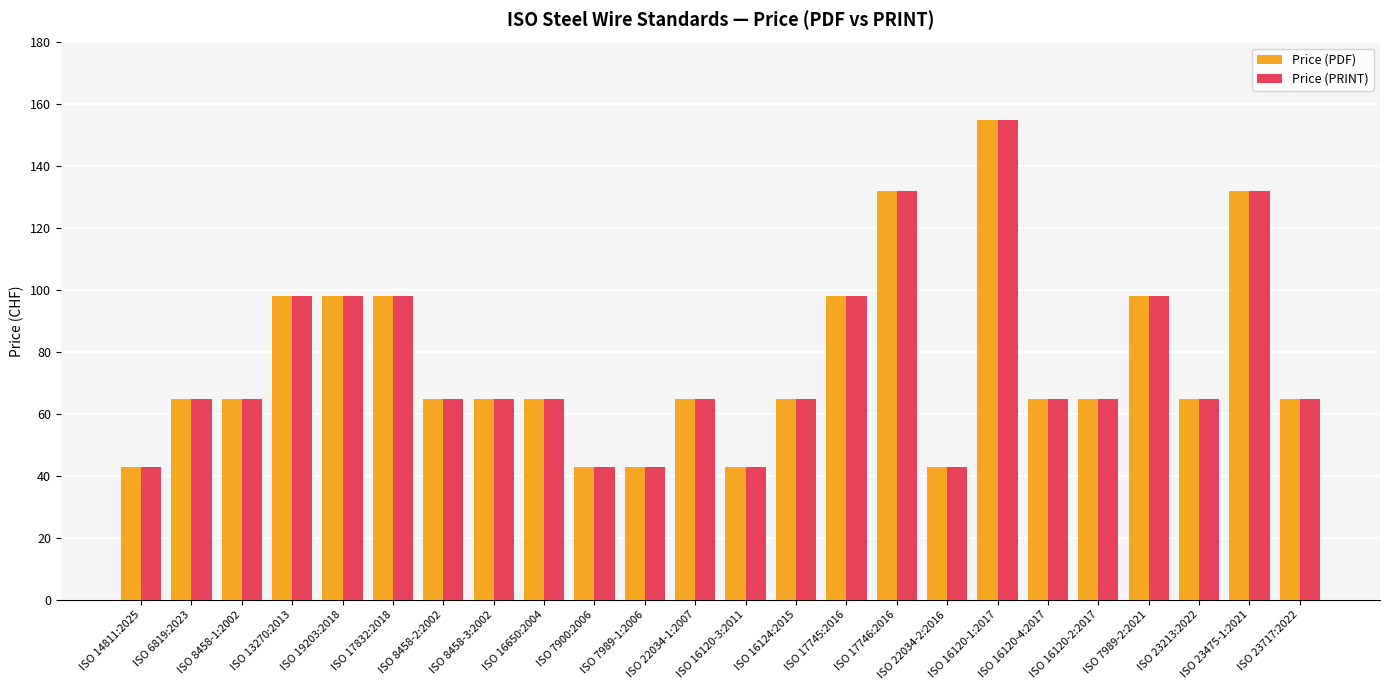

The Price (PRINT) series shows 98 at ISO 17745:2016. True or false?

True